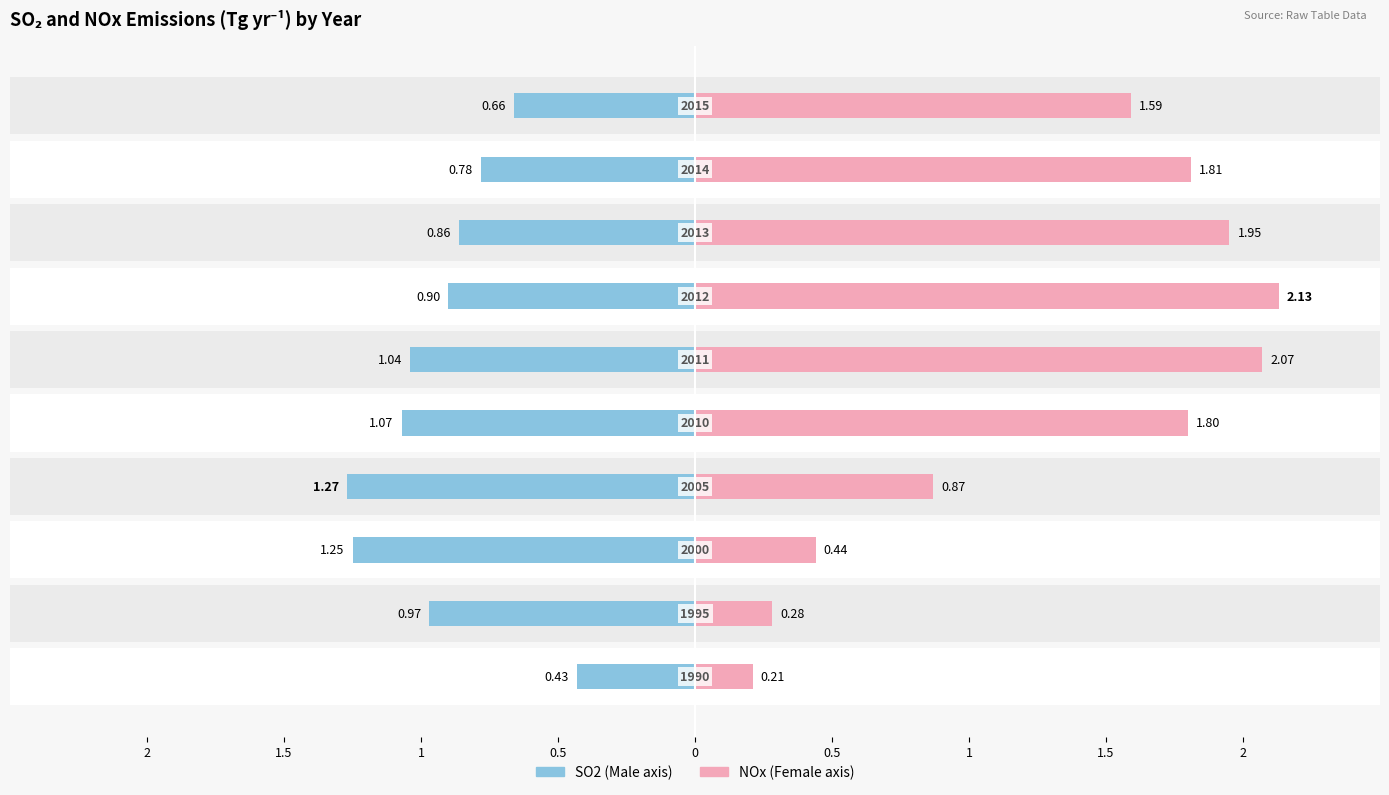

Rank the series by their average value, from highest to lowest.

Female, Male